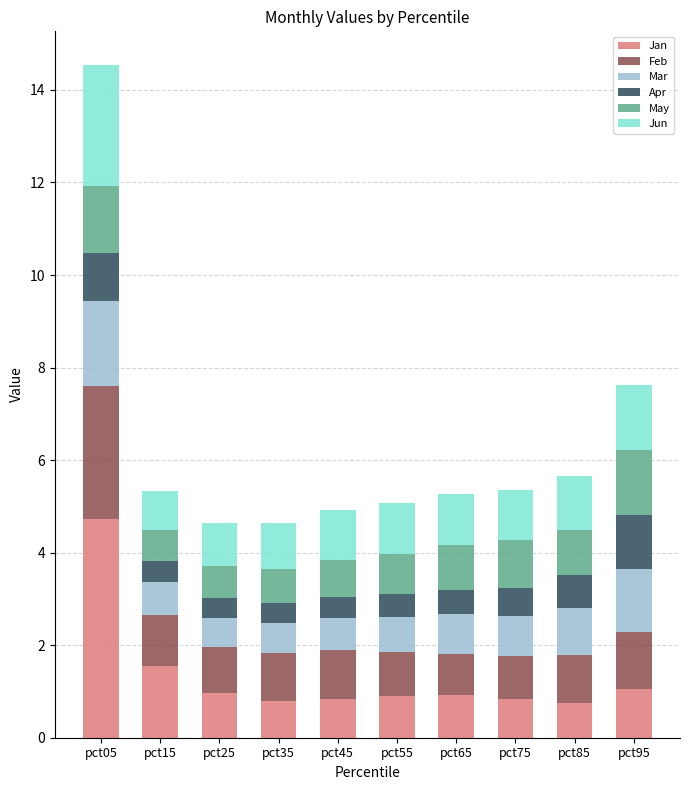

What is the highest value of the Jan series?

4.7